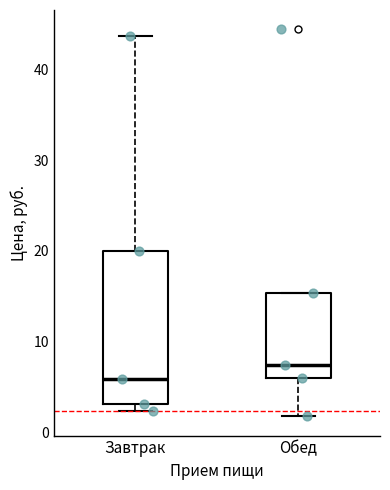

Reading left to right, read every box against the y-axis: the position of its median line, the range the box covers, and the ends of its whiskers. The values are not printed on the chart, so give them approximately, as read against the axis.

Завтрак: median 6, box 3 to 20, whiskers 2 to 44
Обед: median 7, box 6 to 15, whiskers 2 to 15